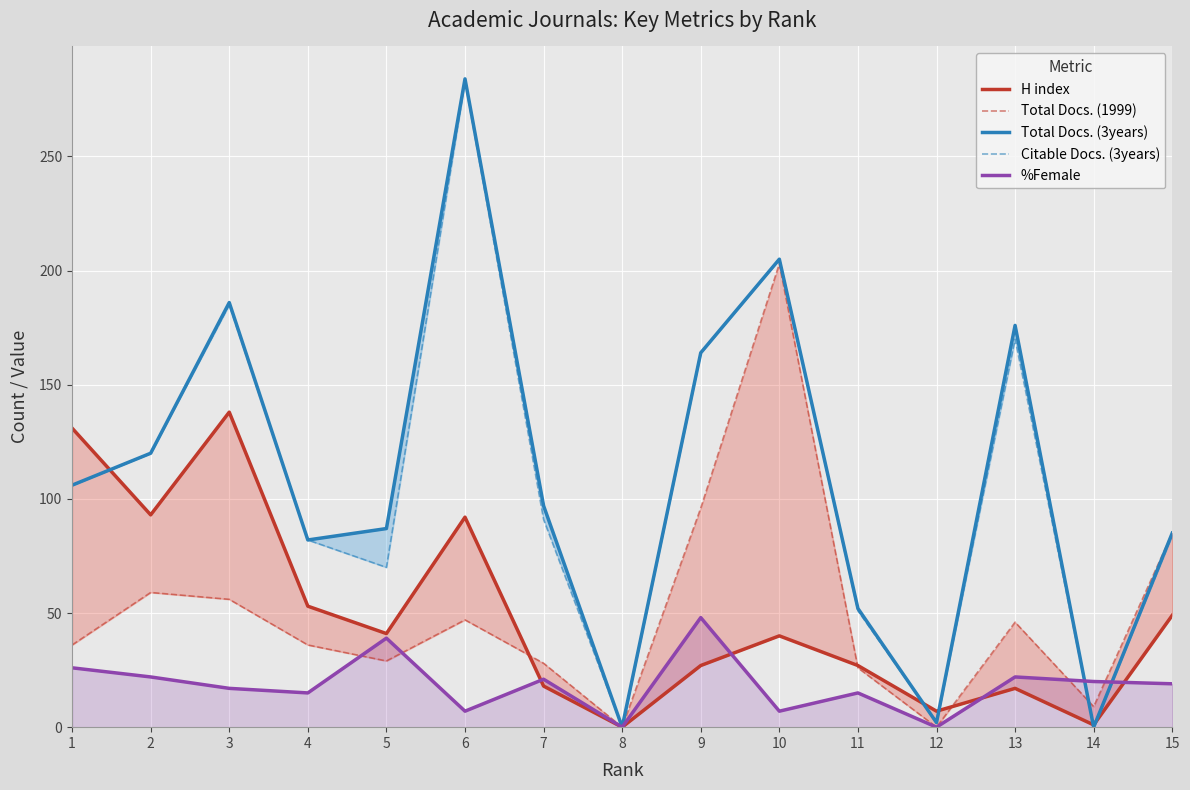

Rank the series at 10 from highest to lowest value.

Total Docs. (3years), Citable Docs. (3years), Total Docs. (1999), H index, %Female